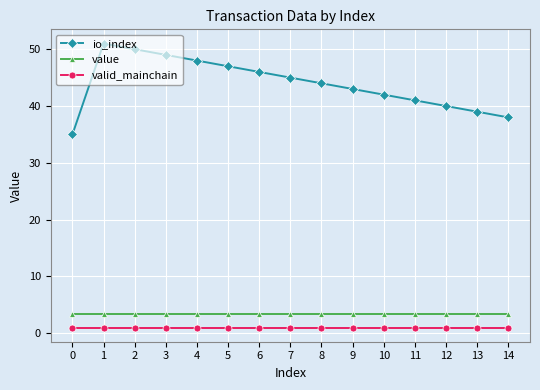

List the series in order of their peak value, lowest first.

valid_mainchain, value, io_index